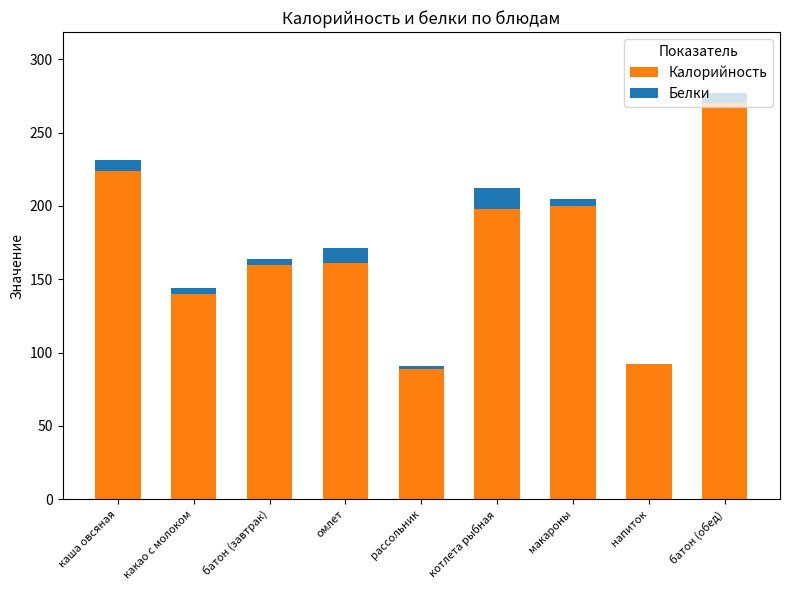

What is the total value across all series at котлета рыбная?

212